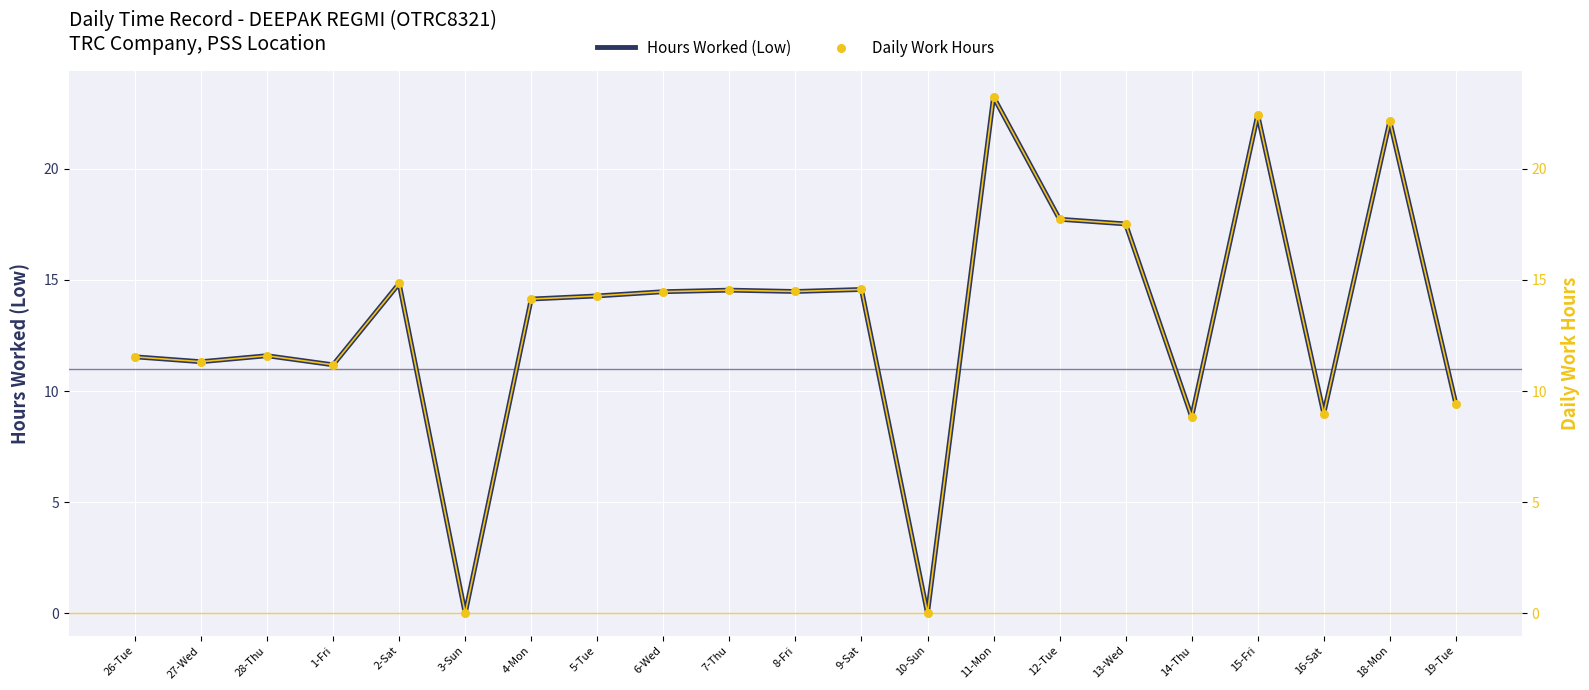

What are all the series names shown in the legend?

Hours Worked (Low), Daily Work Hours